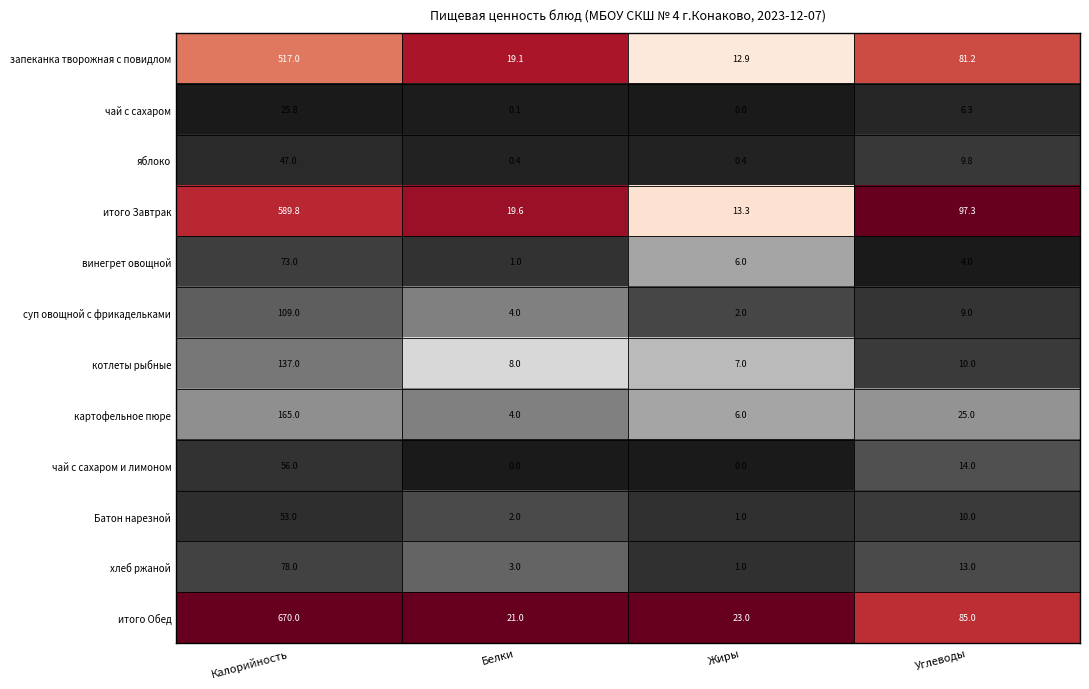

Is it true that Батон нарезной equals 1.0 at Жиры?

True